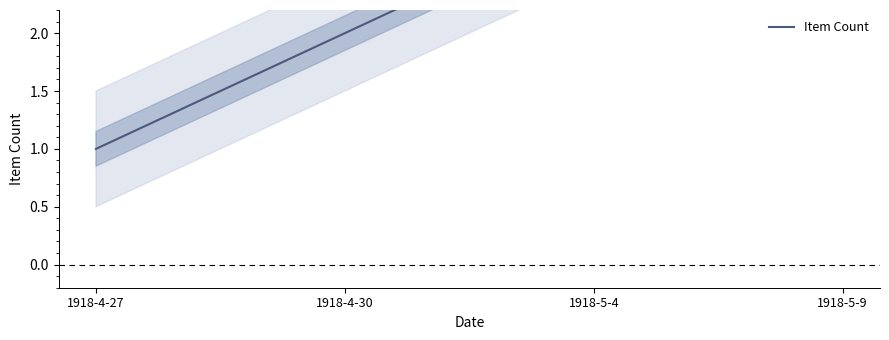

Which has a higher value, 1918-5-9 or 1918-4-27?

1918-5-9